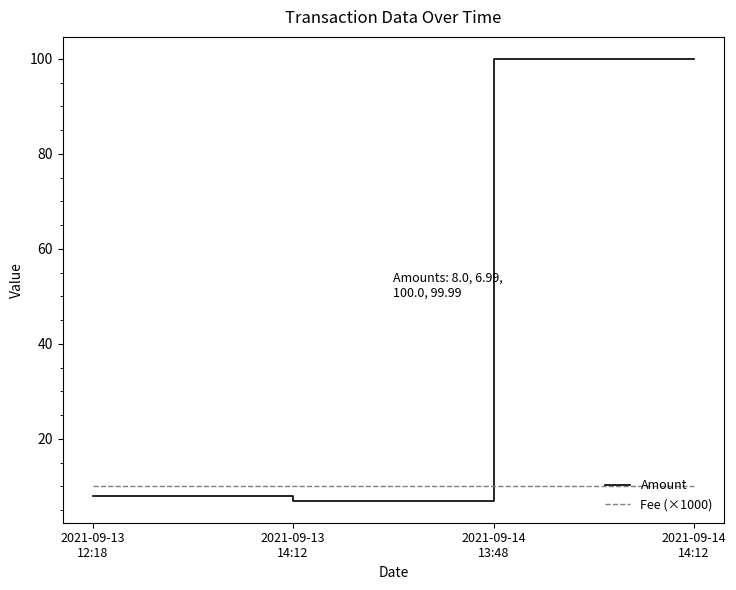

What is the sum of all Fee (×1000) values?

40.2